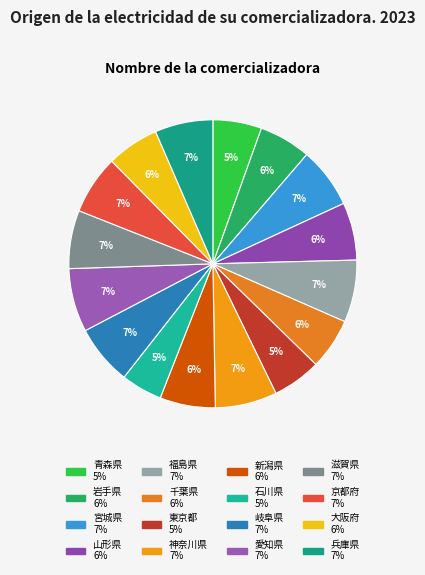

Is it true that 石川県 is 1% of the pie?

False